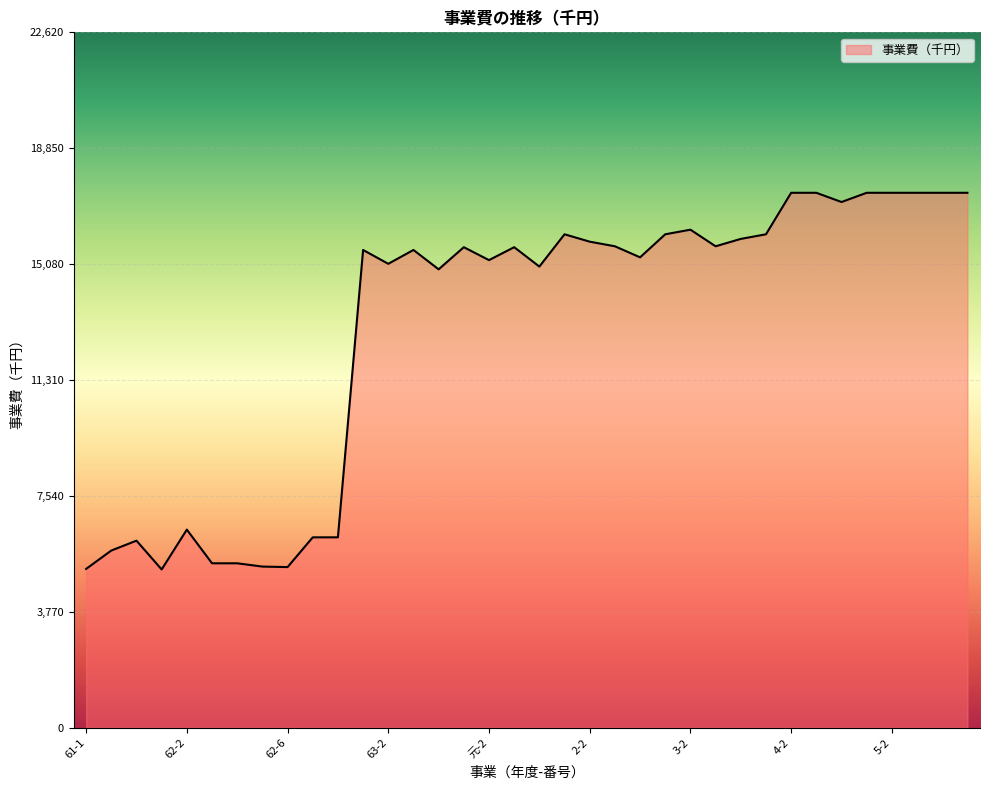

What is the maximum value shown in the chart?

17400